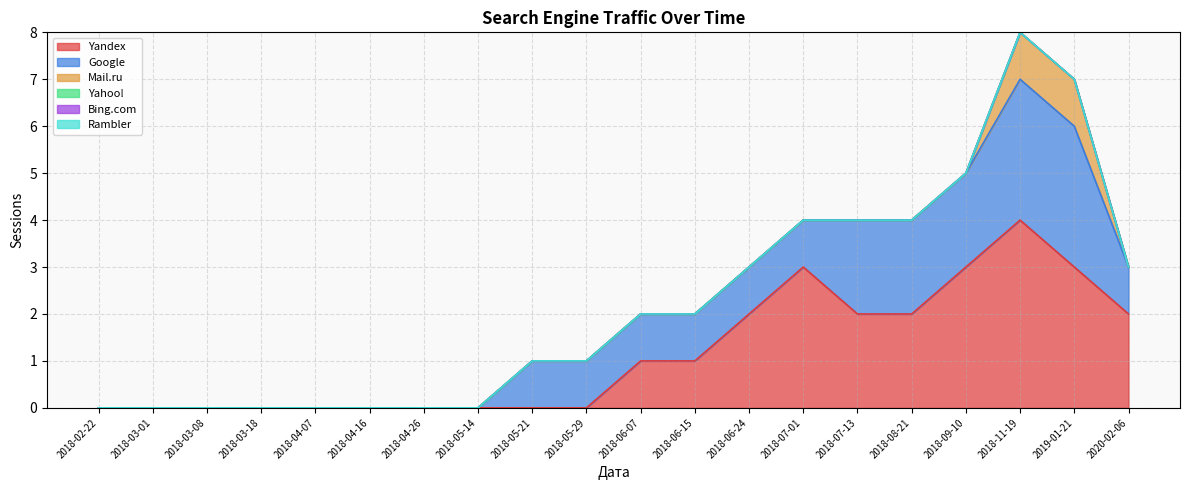

How many lines are shown in the chart?

6